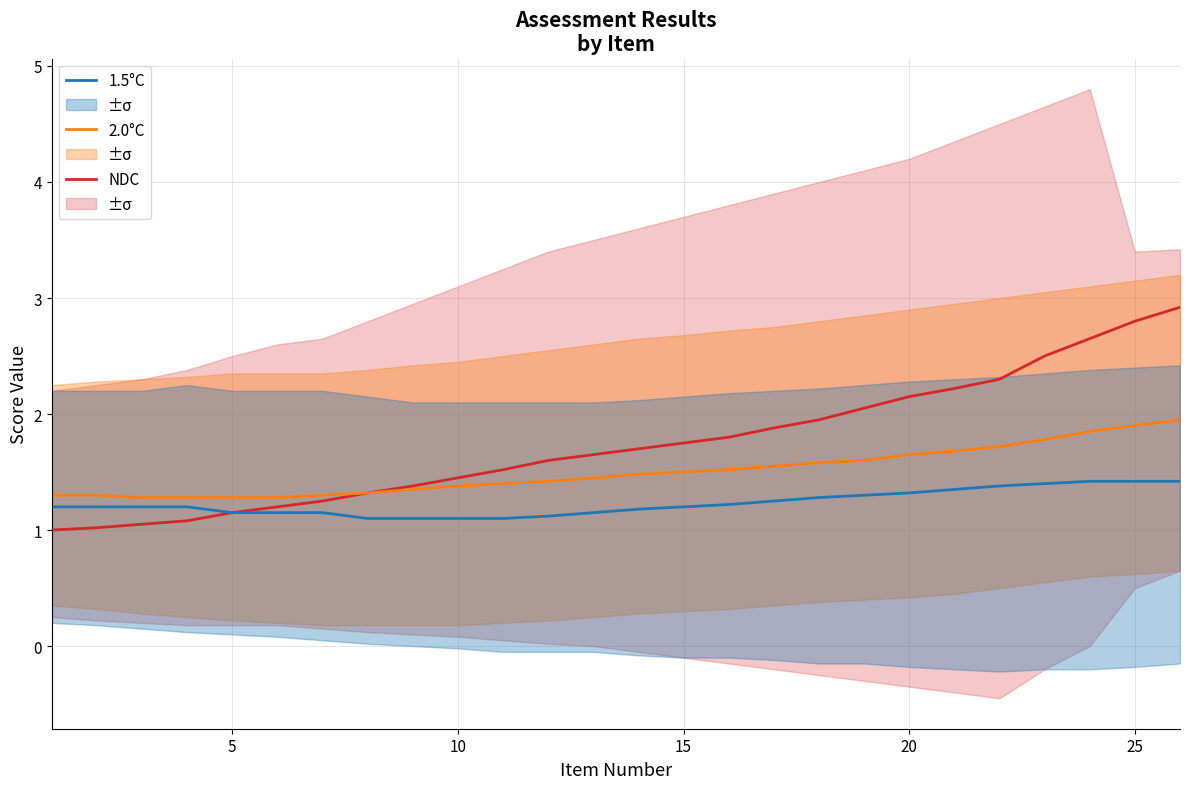

Rank the series by their maximum value, from lowest to highest.

1.5°C, 2.0°C, NDC